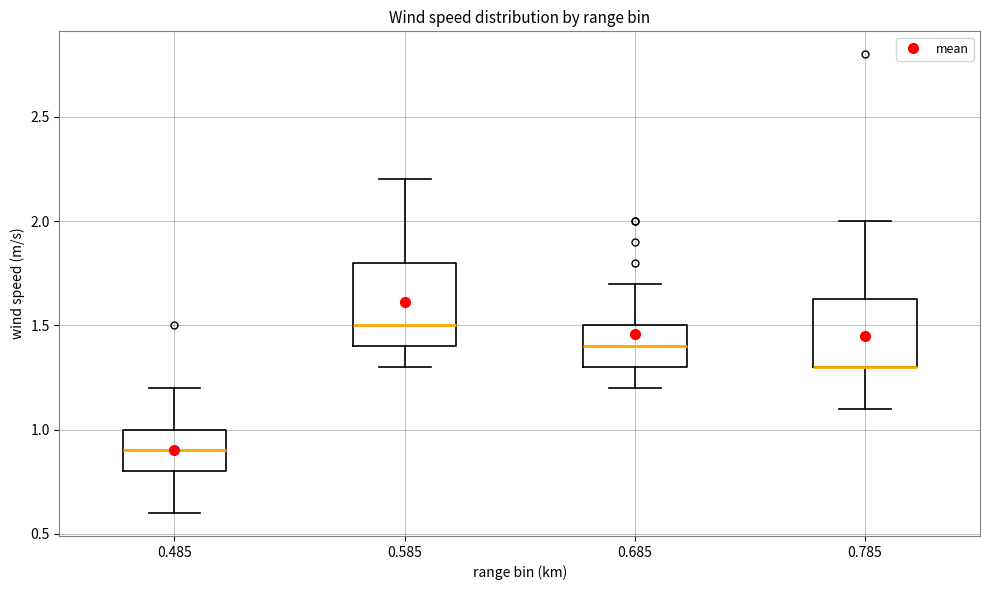

Reading left to right, read every box against the y-axis: the position of its median line, the range the box covers, and the ends of its whiskers. The values are not printed on the chart, so give them approximately, as read against the axis.

0.485: median 0.90, box 0.80 to 1.00, whiskers 0.60 to 1.20
0.585: median 1.50, box 1.40 to 1.80, whiskers 1.30 to 2.20
0.685: median 1.40, box 1.30 to 1.50, whiskers 1.20 to 1.70
0.785: median 1.30 (drawn on the box's lower edge), box 1.30 to 1.65, whiskers 1.10 to 2.00